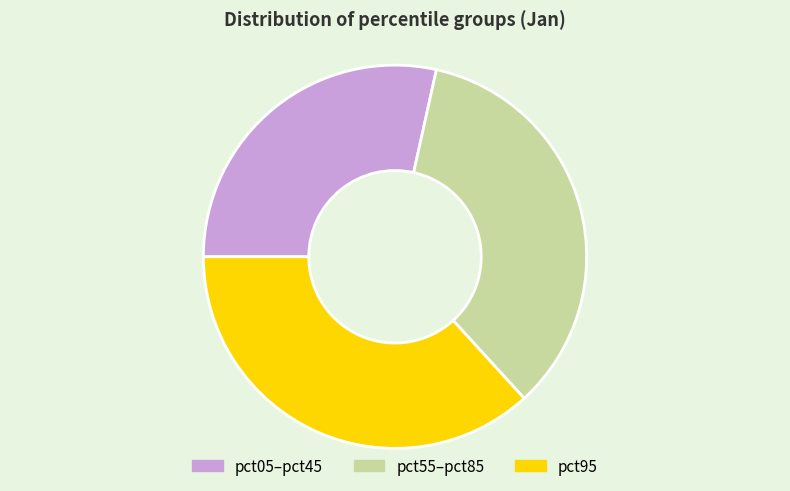

How many segments does this pie chart have?

3